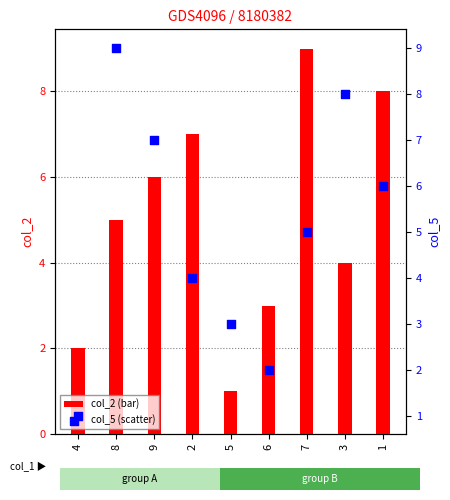

What are all the series names shown in the legend?

col_2 (bar), col_5 (scatter)